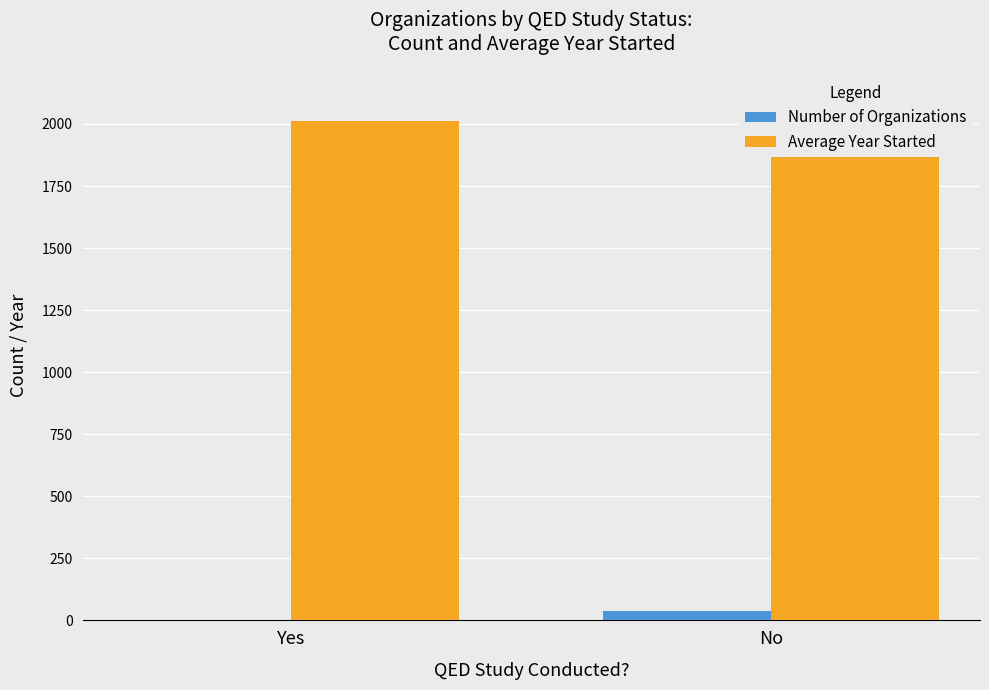

What is the label of the 2nd bar from the left?

No